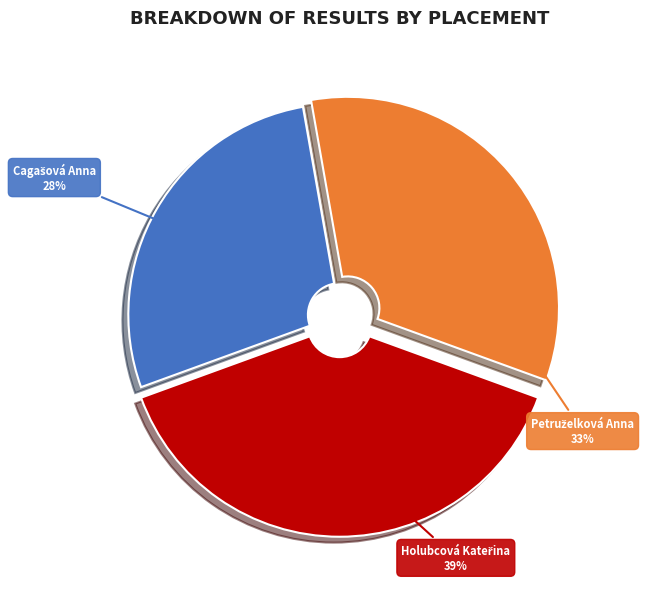

Is there any slice that represents more than half of the pie?

No